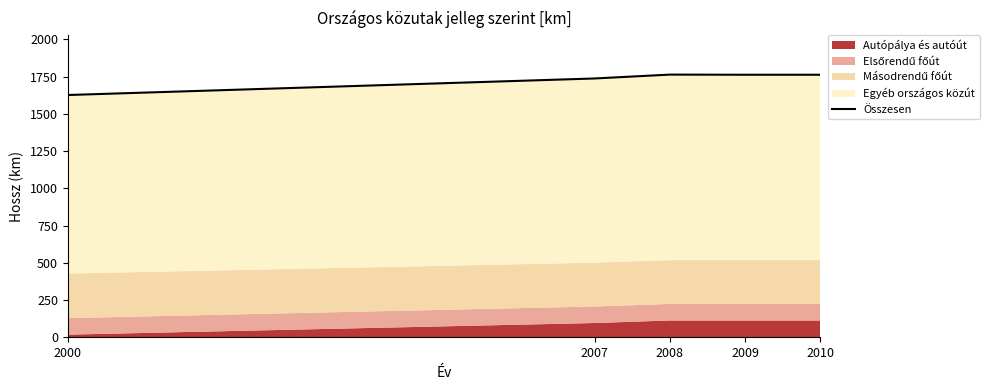

Is it true that the value at 2009 is 1762?

True